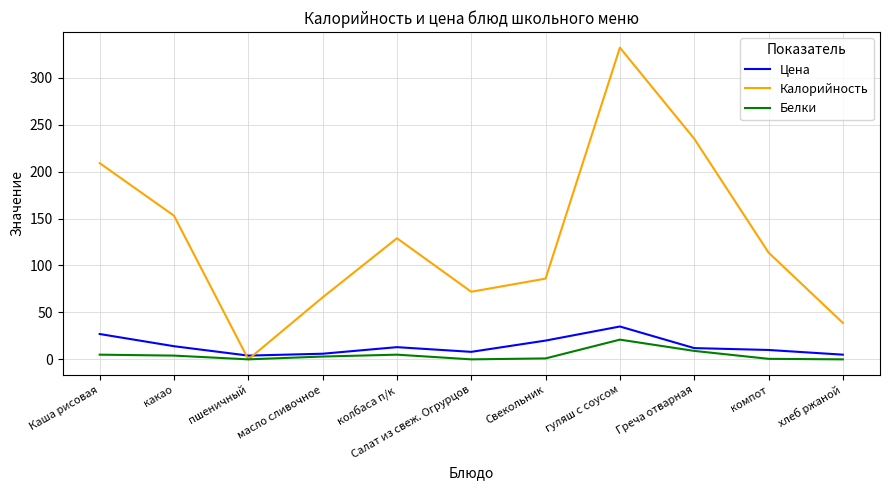

At which category is the sum across all series the highest?

гуляш с соусом